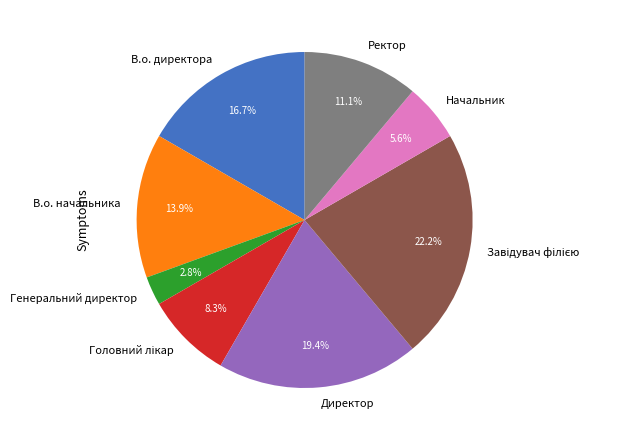

What percentage is the Начальник slice, to the nearest percent?

6%